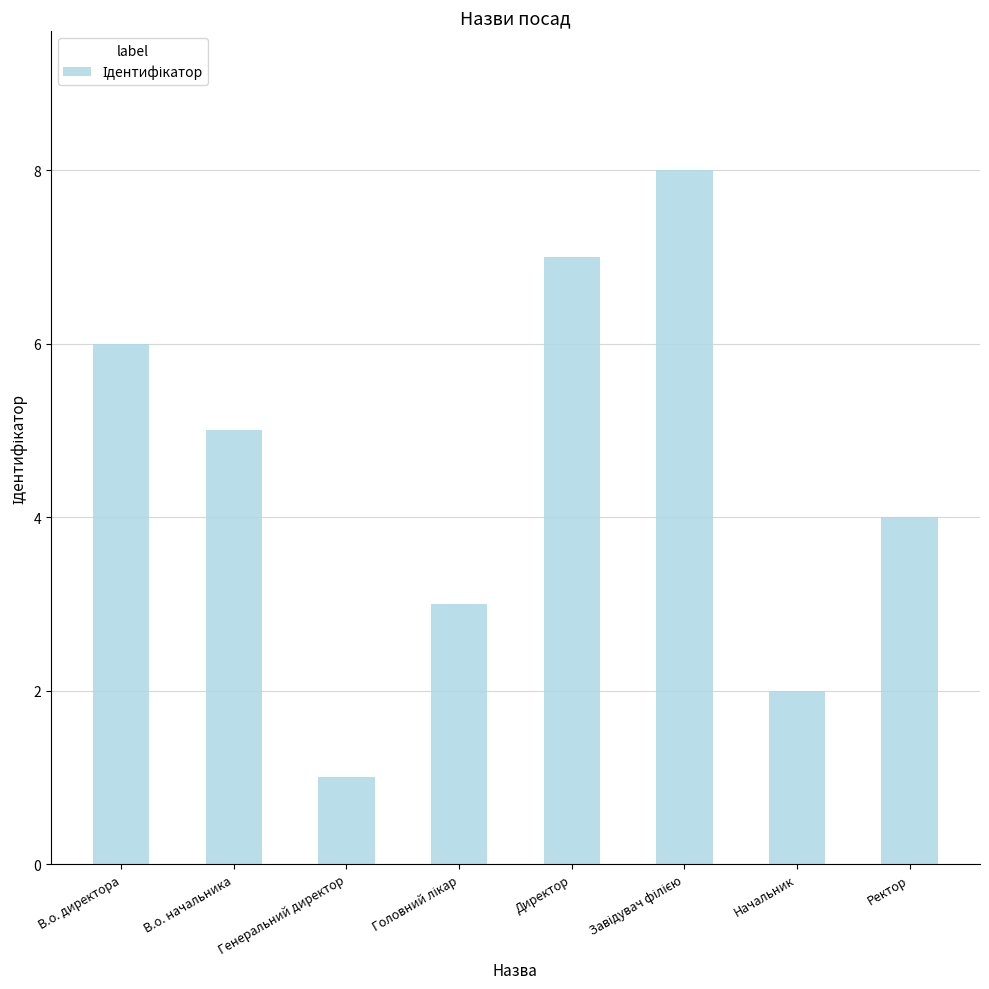

What is the change in value from В.о. начальника to Директор?

+2